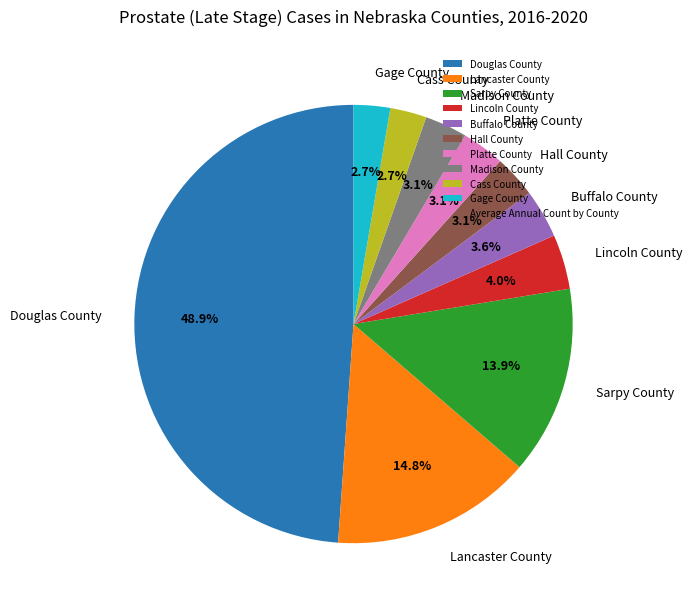

Between Cass County and Buffalo County, which is larger?

Buffalo County